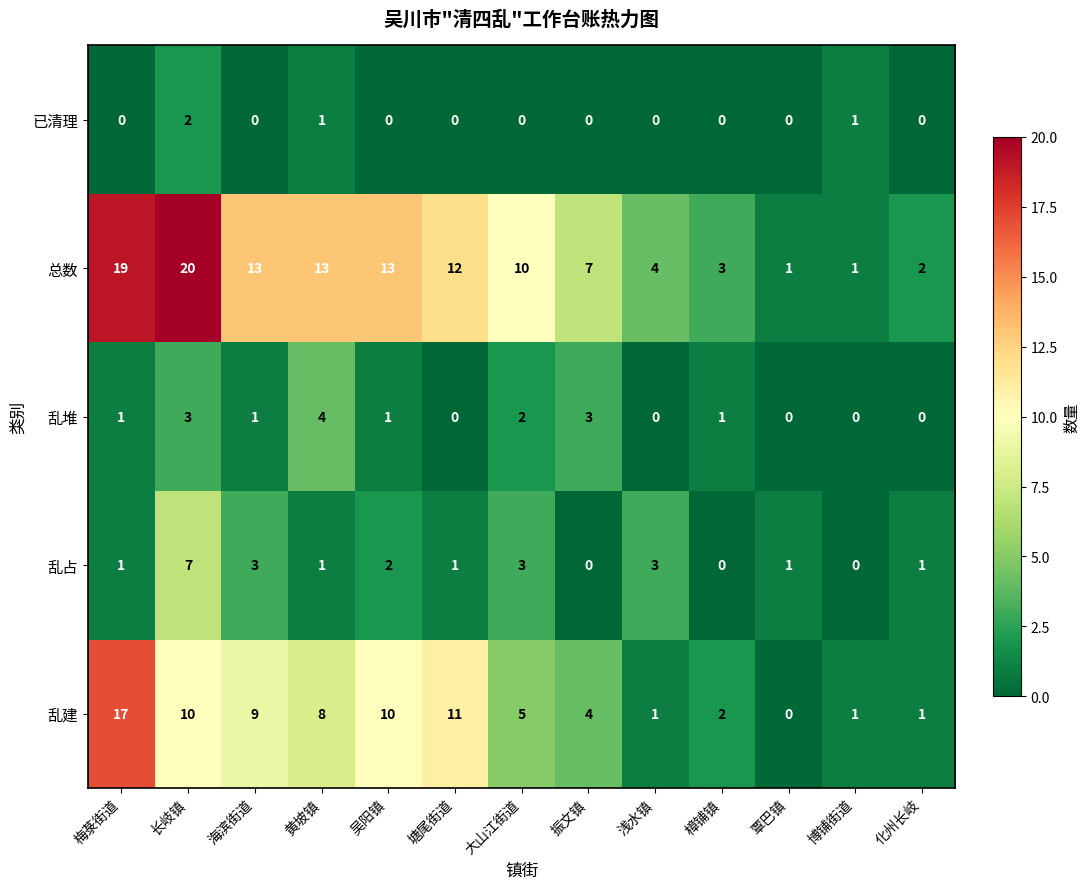

What is the difference between the maximum and second lowest values in the 乱占 series?

7